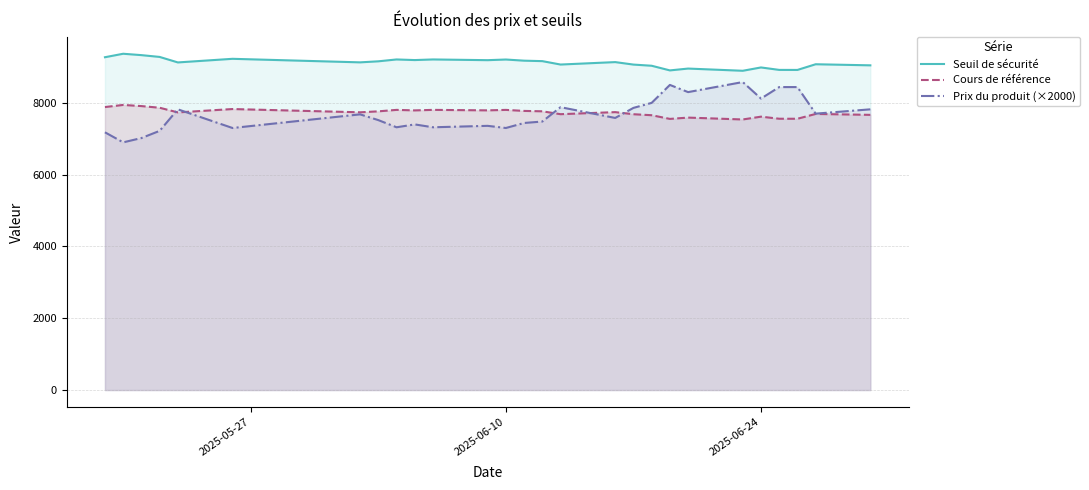

What are all the series names shown in the legend?

Seuil de sécurité, Cours de référence, Prix du produit (×2000)